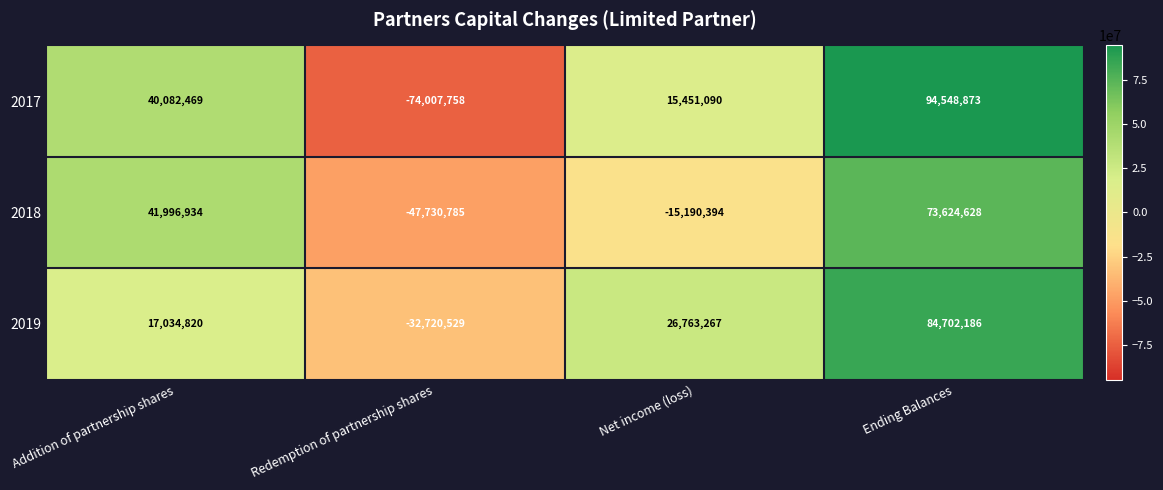

What is the minimum value shown in the chart?

-74007758